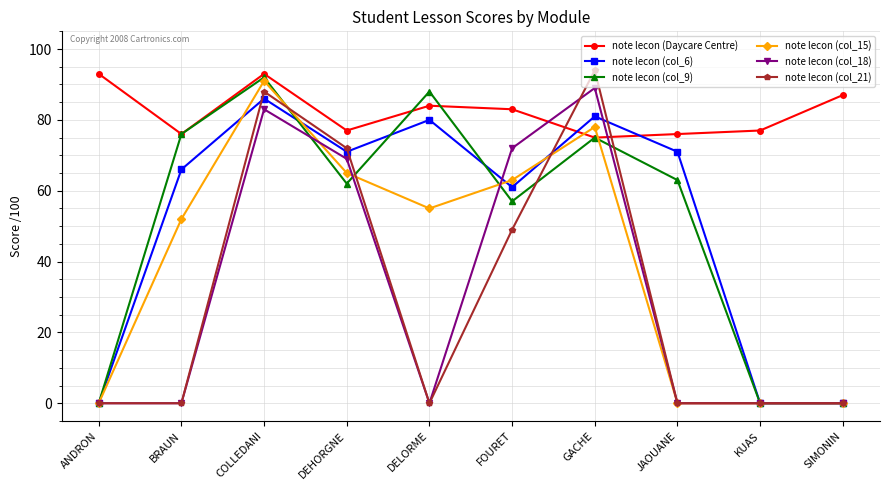

What is the total value across all series at ANDRON?

93